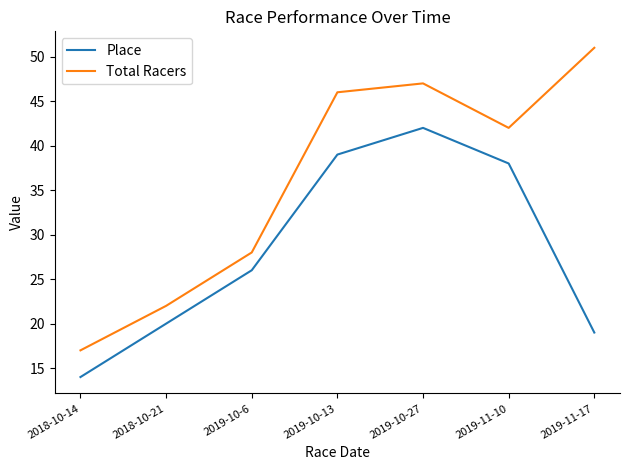

What value does the Place series have at 2018-10-14, to the nearest 5?

15